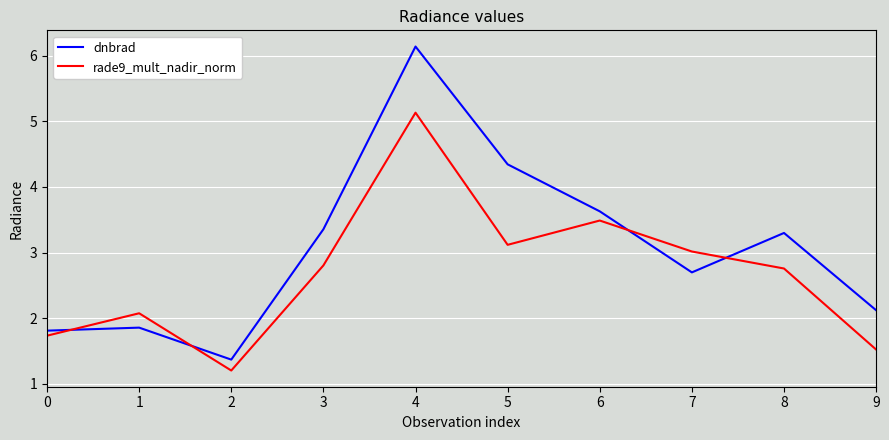

Does the chart display data point markers on the line(s)?

No